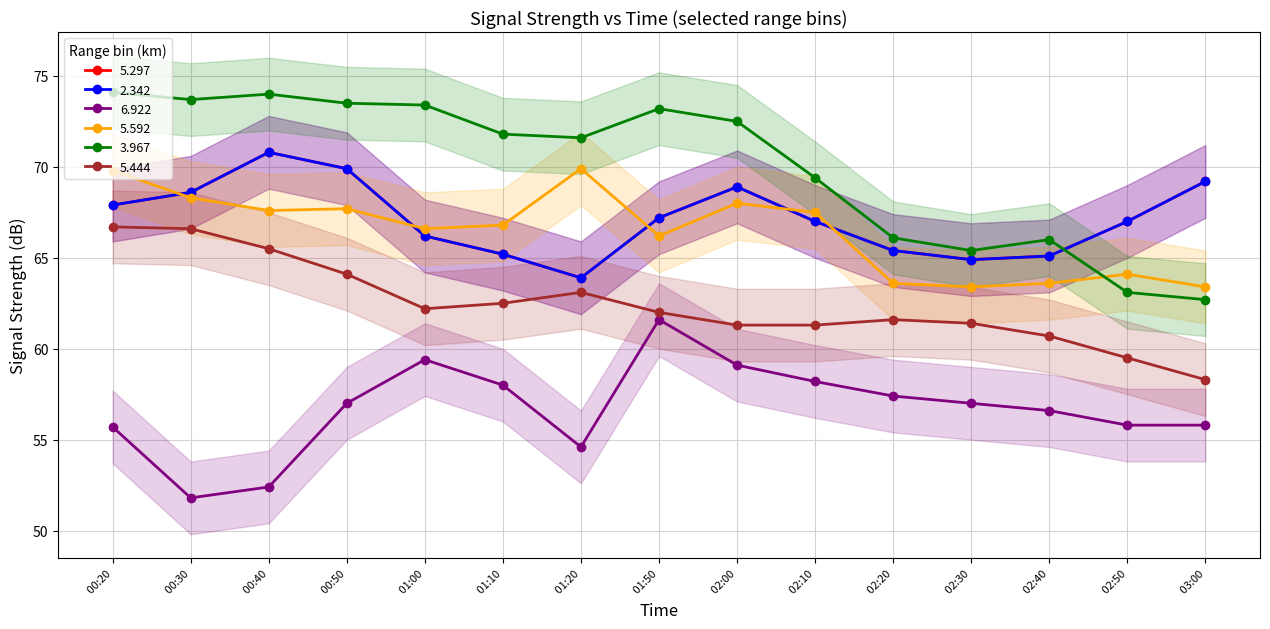

Count the number of data series in this chart.

6